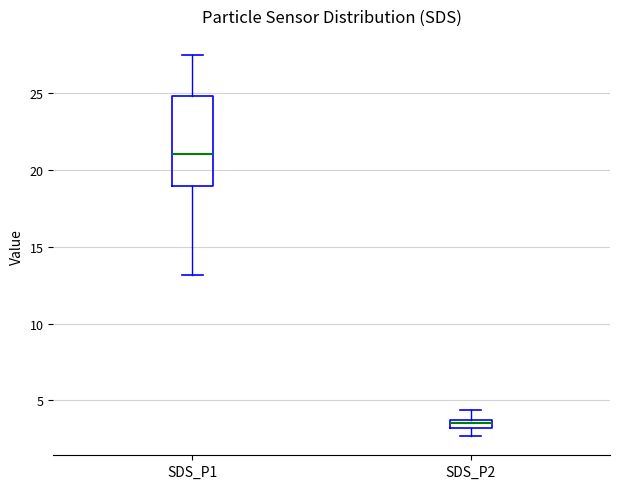

Where does the upper whisker of the box for SDS_P1 end on the y-axis? The values are not printed on the chart, so give them approximately, as read against the axis.

27.5